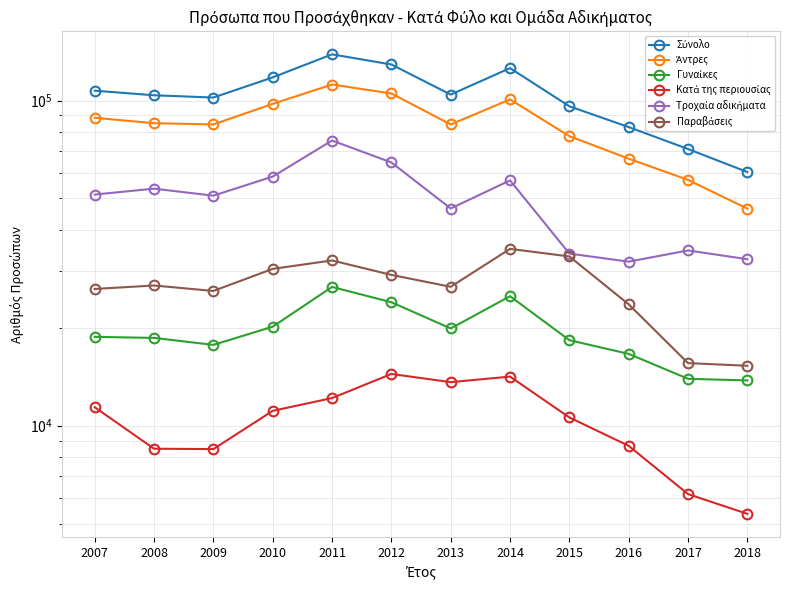

The Σύνολο series shows 82891 at 2016. True or false?

True